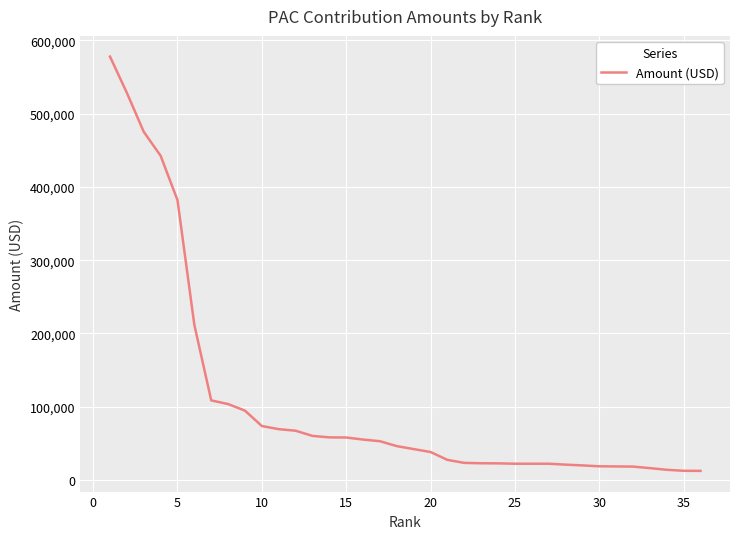

What is the difference between the maximum and minimum values?

565750.0